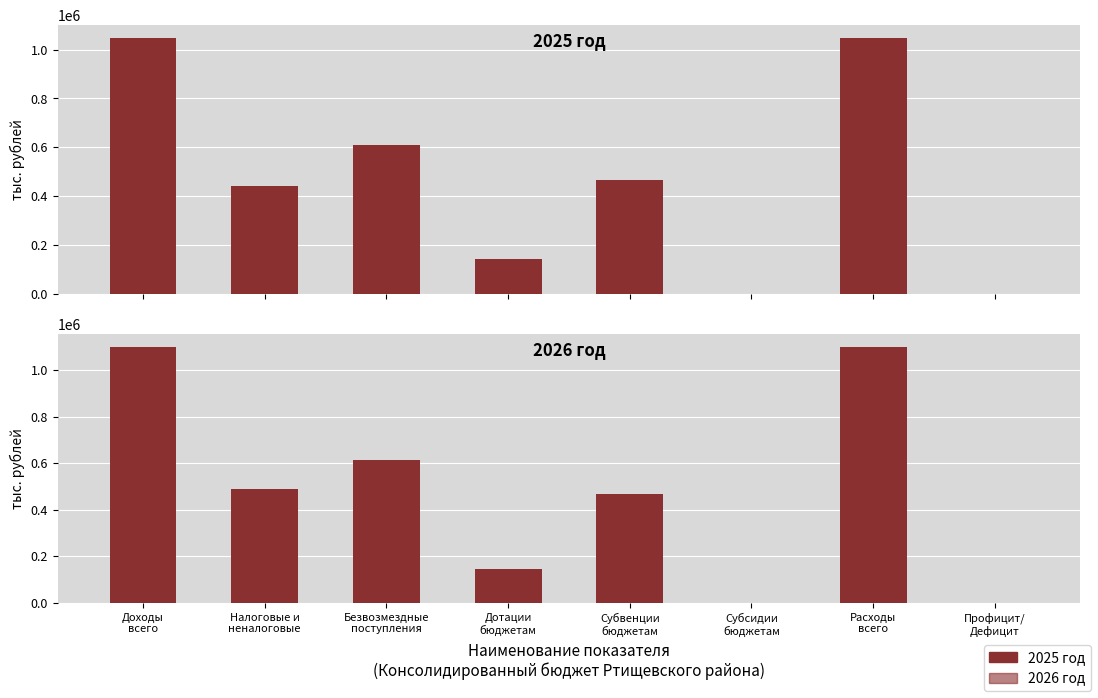

Which has a higher value, Субсидии
бюджетам or Профицит/
Дефицит?

Субсидии
бюджетам